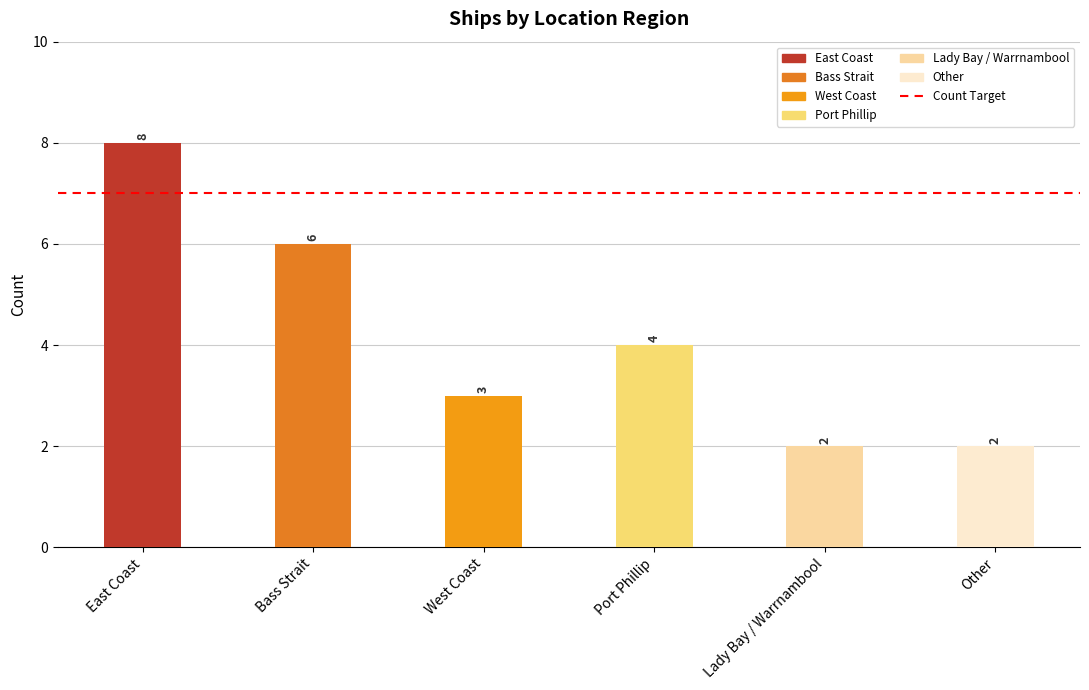

What is the ratio of the value at Bass Strait to the value at East Coast?

0.8